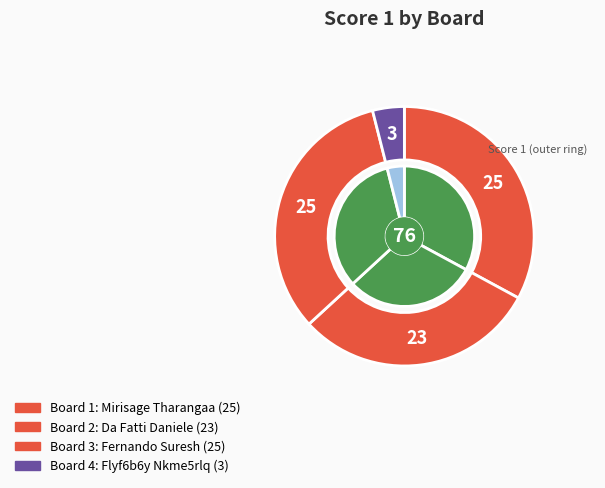

Which category has the biggest portion of the pie?

1